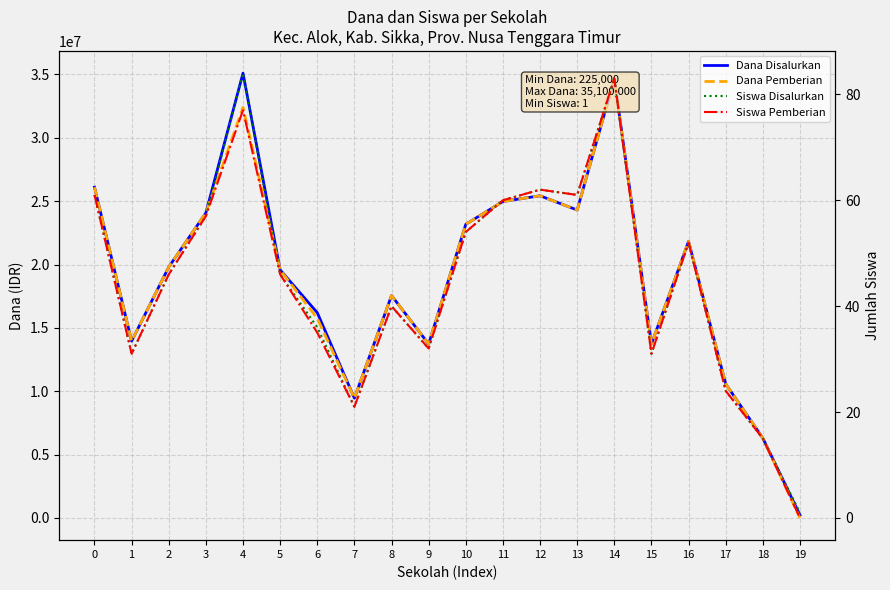

The value of Siswa Disalurkan at 17 is 24. True or false?

True